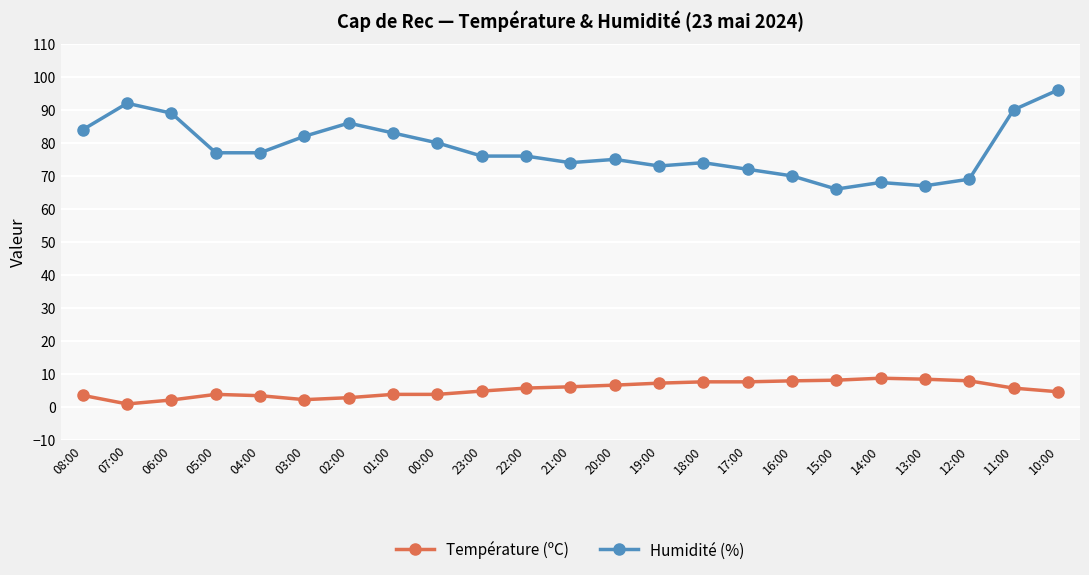

What is the difference between the maximum and minimum values in the Humidité (%) series?

30.0